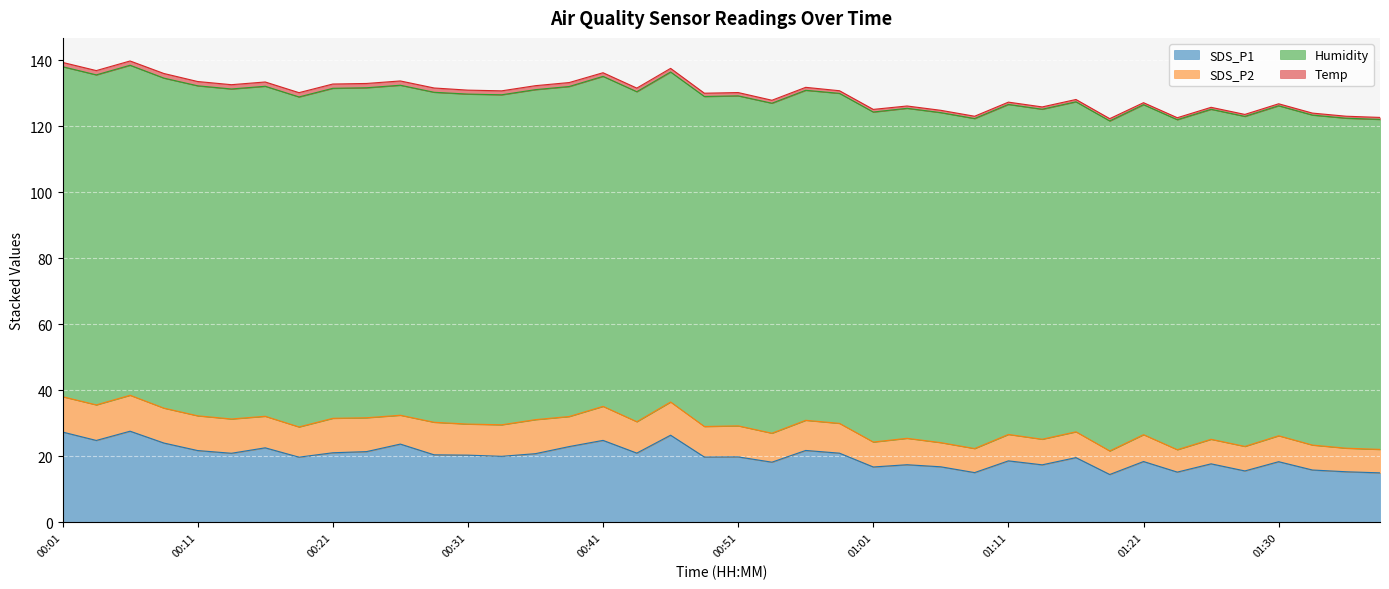

True or false: Temp and SDS_P2 intersect in this chart.

False